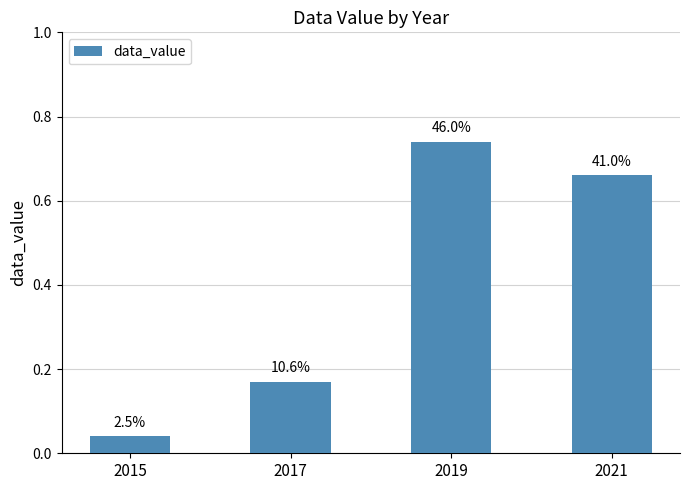

How many bars are there in total?

4